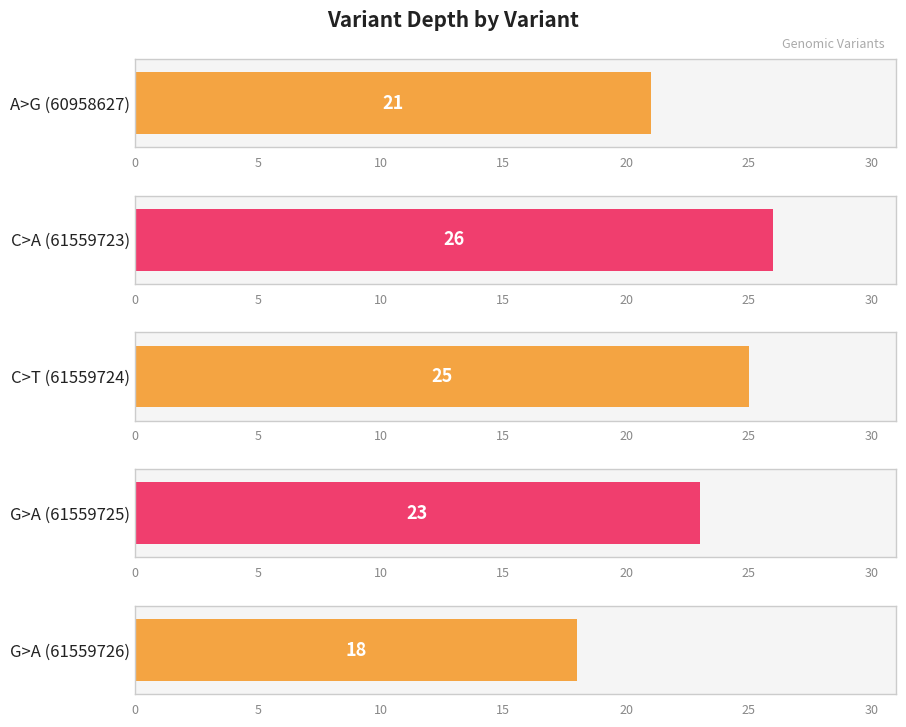

Where is the data nearest to the value 22?

A>G (60958627)